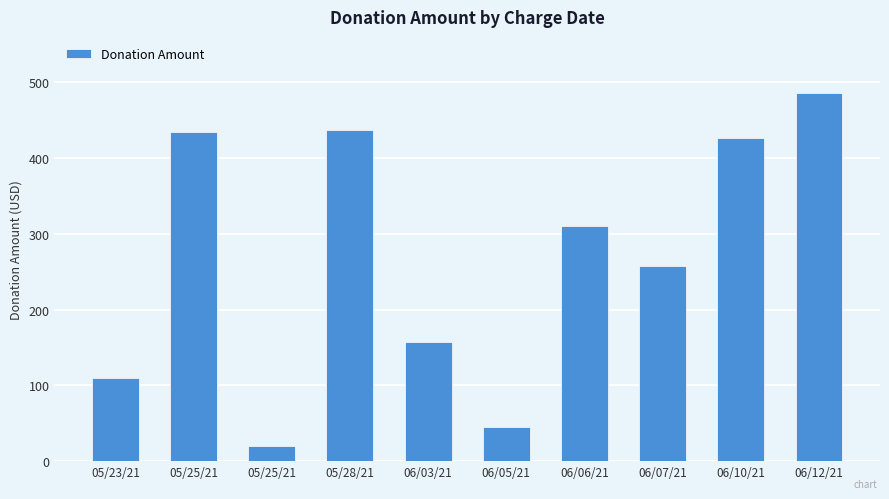

What is the label of the 8th bar from the right?

05/25/21